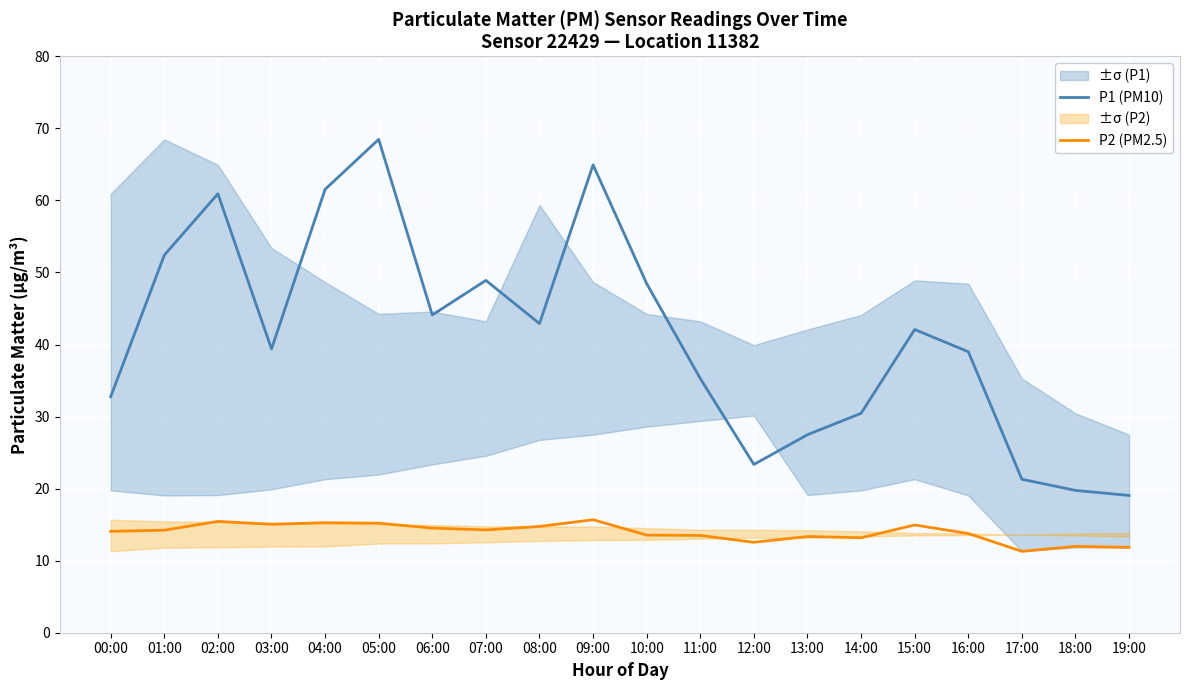

Is this an area chart (filled region under the line)?

No